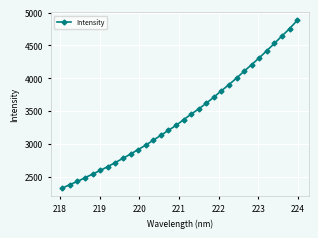

How many values are below 3367?

16